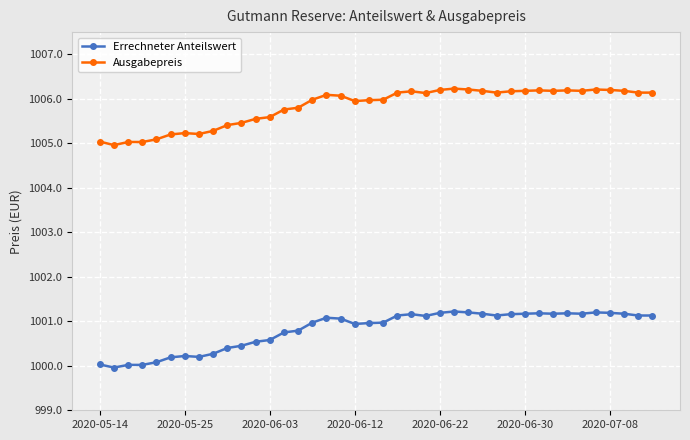

What is the maximum value shown in the chart?

1006.2